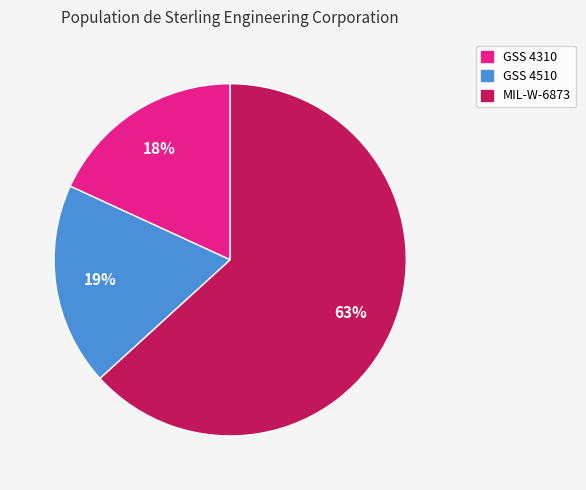

Count the number of slices in the pie.

3